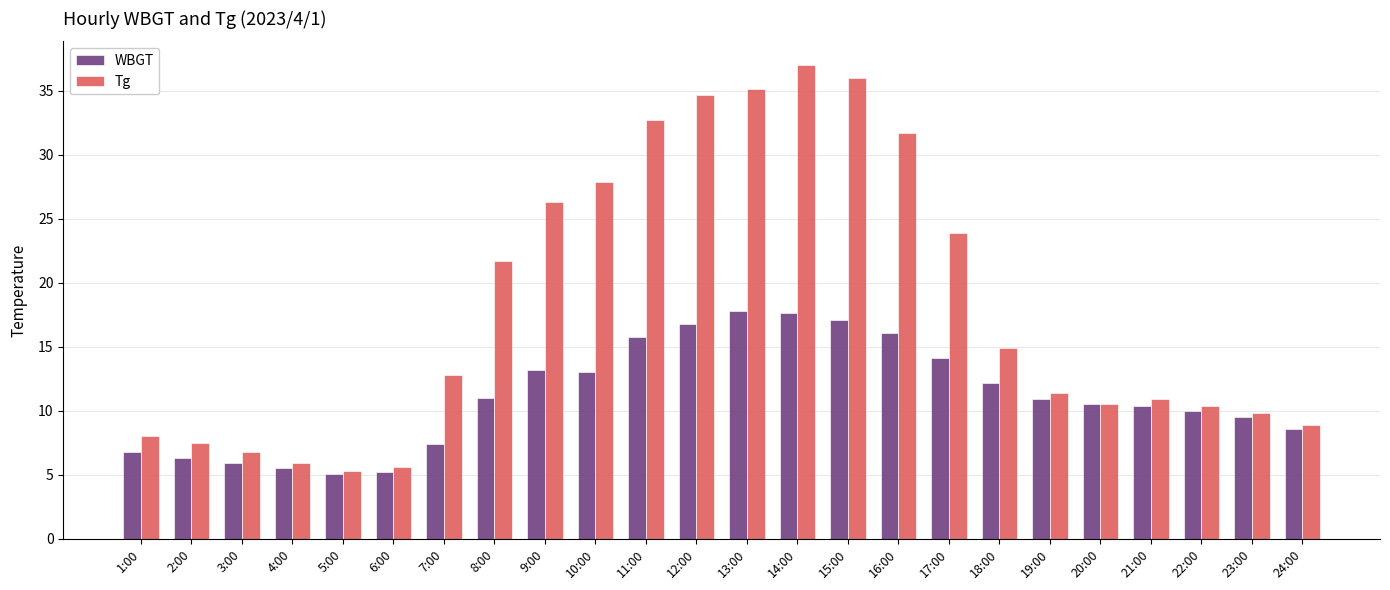

Rank the series by their maximum value, from lowest to highest.

WBGT, Tg